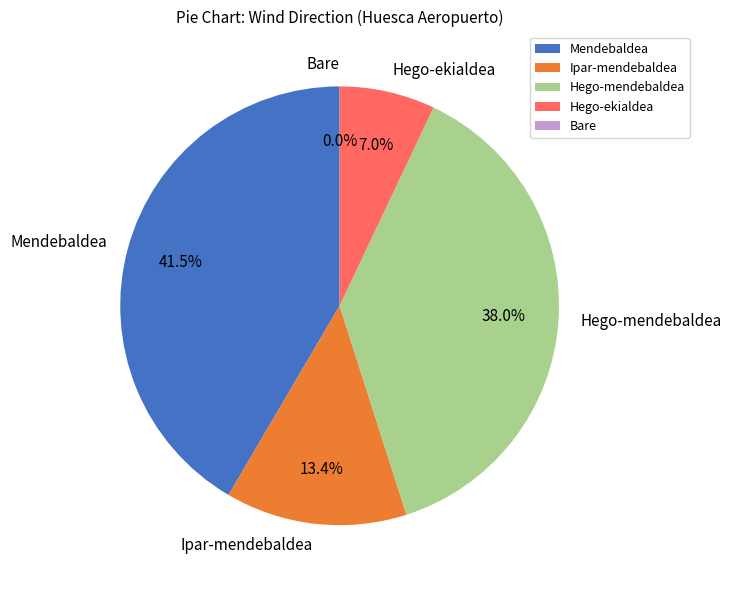

Does Mendebaldea account for over 50% of the chart?

No